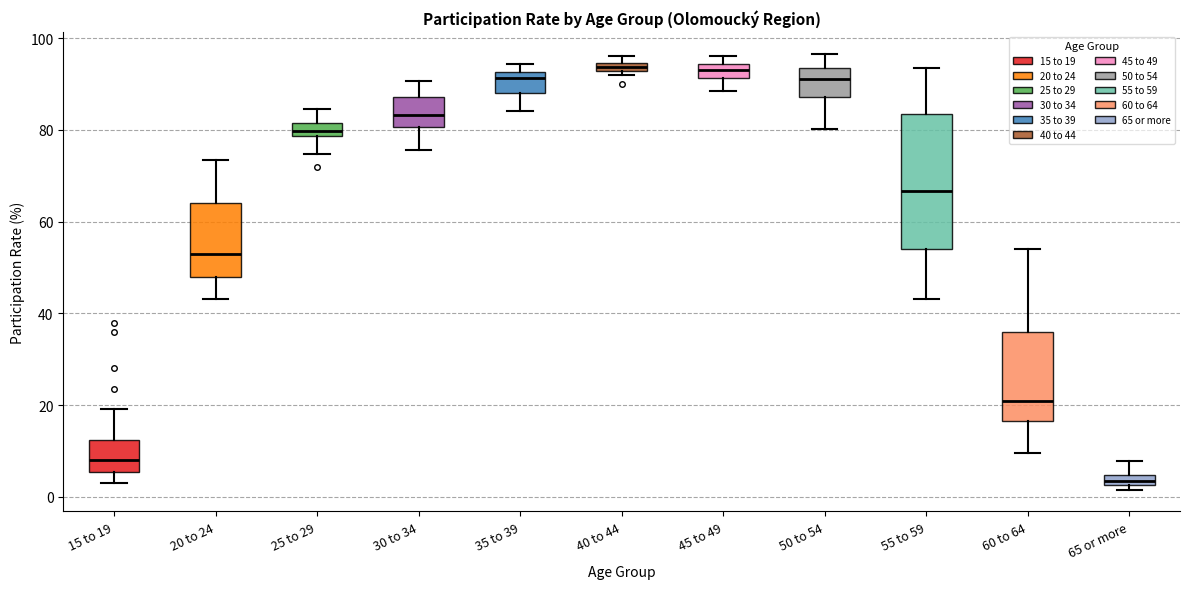

Comparing the boxes themselves (not the whiskers), which one is the tallest?

55 to 59